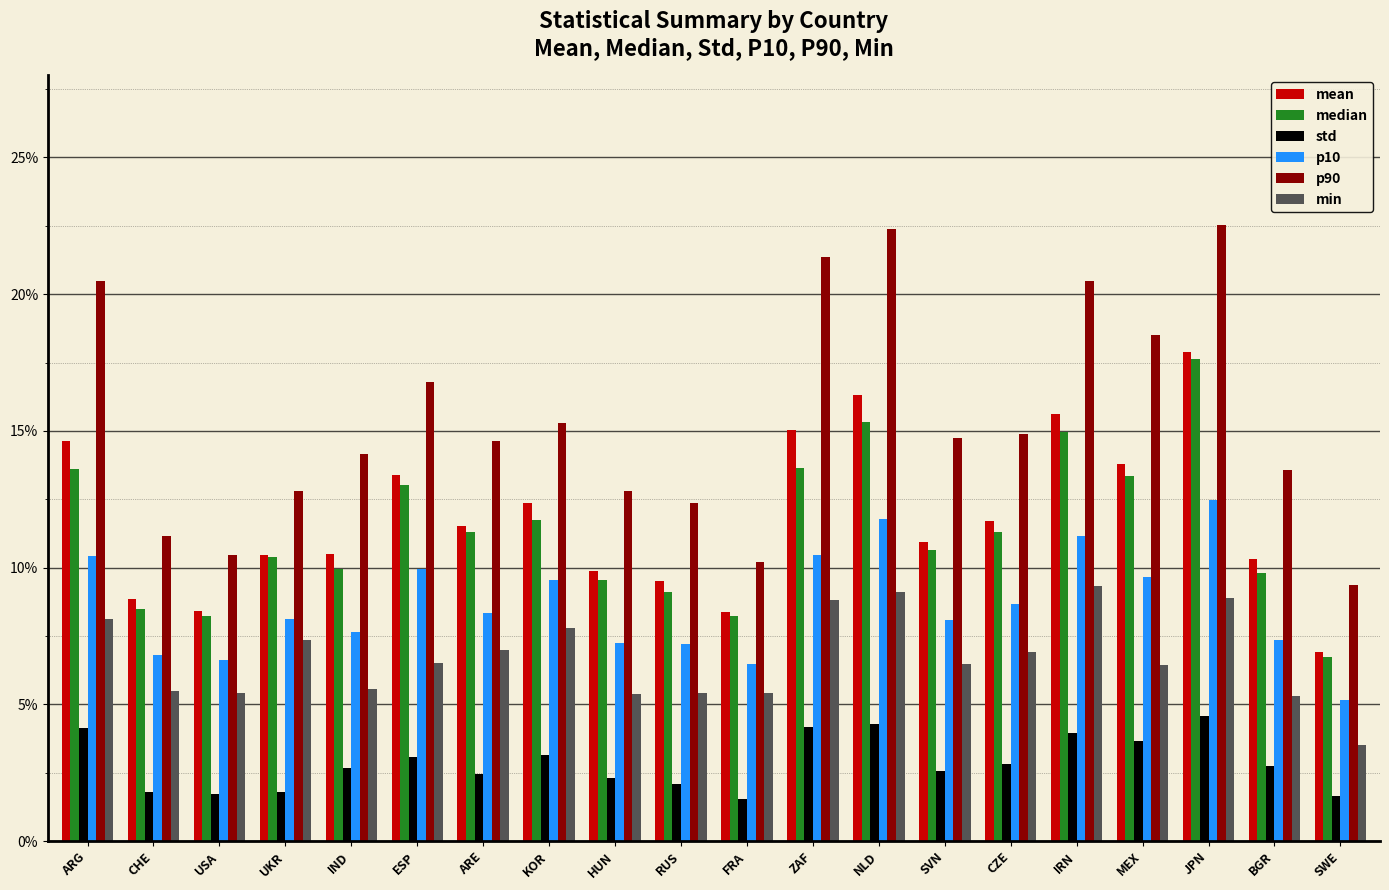

What is the spread (max minus min) of values at FRA?

0.1